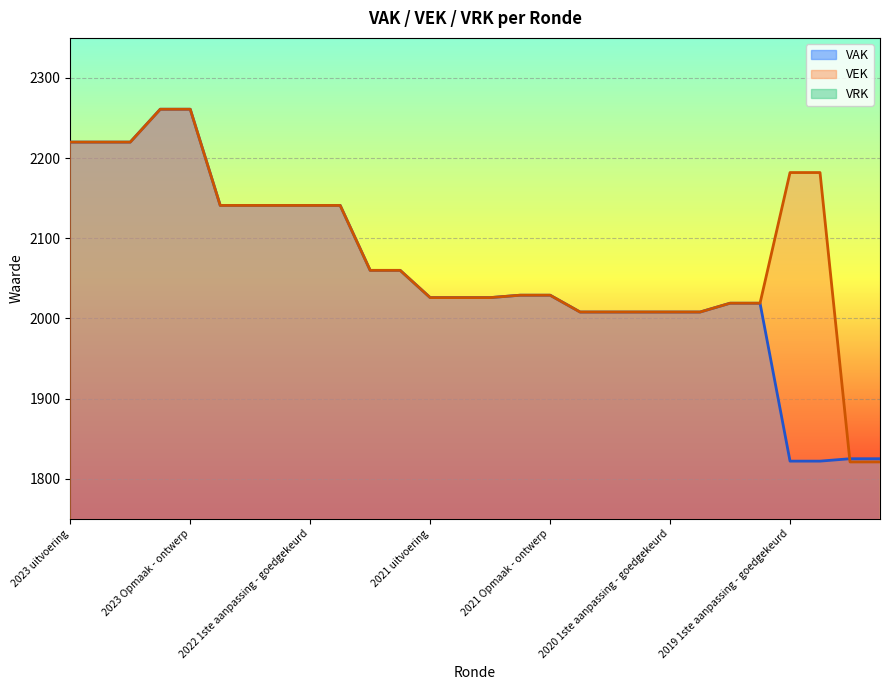

Rank the series by their maximum value, from highest to lowest.

VAK, VEK